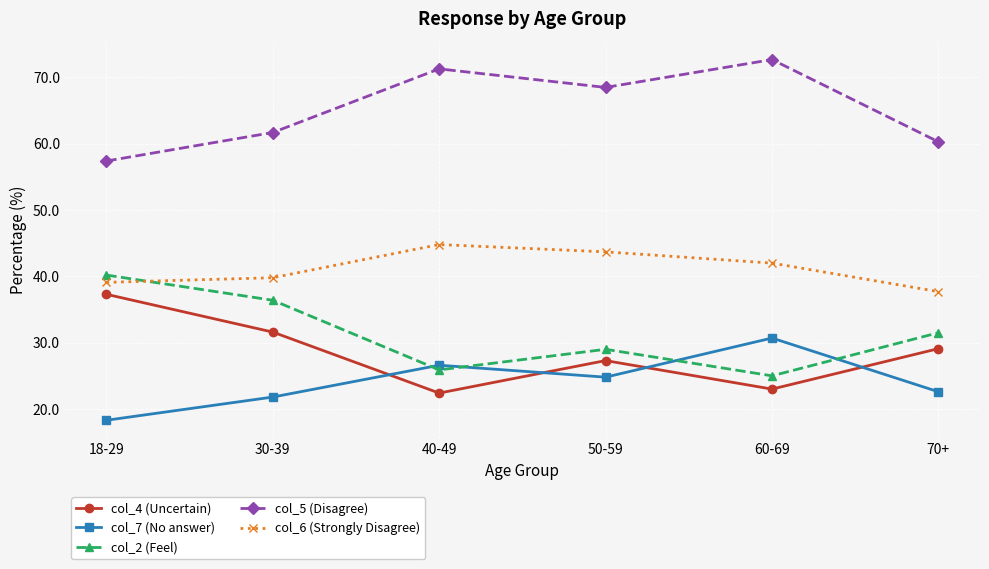

Where do col_2 (Feel) and col_6 (Strongly Disagree) first cross each other?

18-29 and 30-39